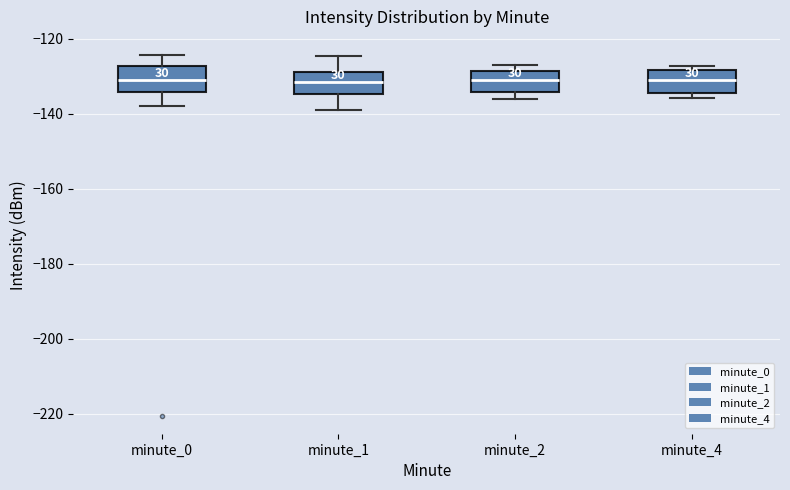

Reading left to right, read every box against the y-axis: the position of its median line, the range the box covers, and the ends of its whiskers. The values are not printed on the chart, so give them approximately, as read against the axis.

minute_0: median -132, box -134 to -128, whiskers -138 to -124
minute_1: median -132, box -134 to -128, whiskers -138 to -124
minute_2: median -130, box -134 to -128, whiskers -136 to -126
minute_4: median -130, box -134 to -128, whiskers -136 to -128 (just above the box's upper edge)